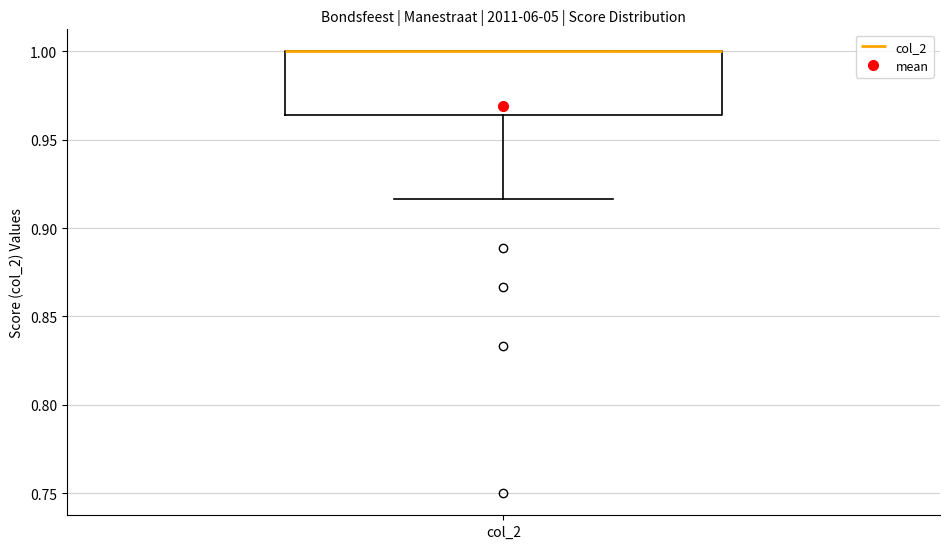

Where is the upper edge of the box for col_2 on the y-axis? The values are not printed on the chart, so give them approximately, as read against the axis.

1.000